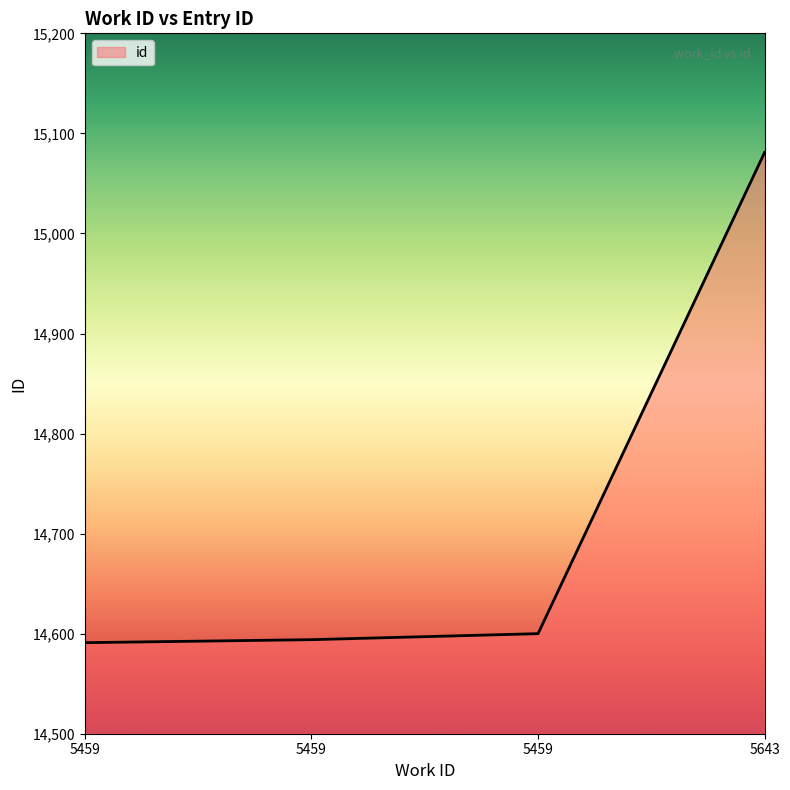

Is this an area chart (filled region under the line)?

Yes